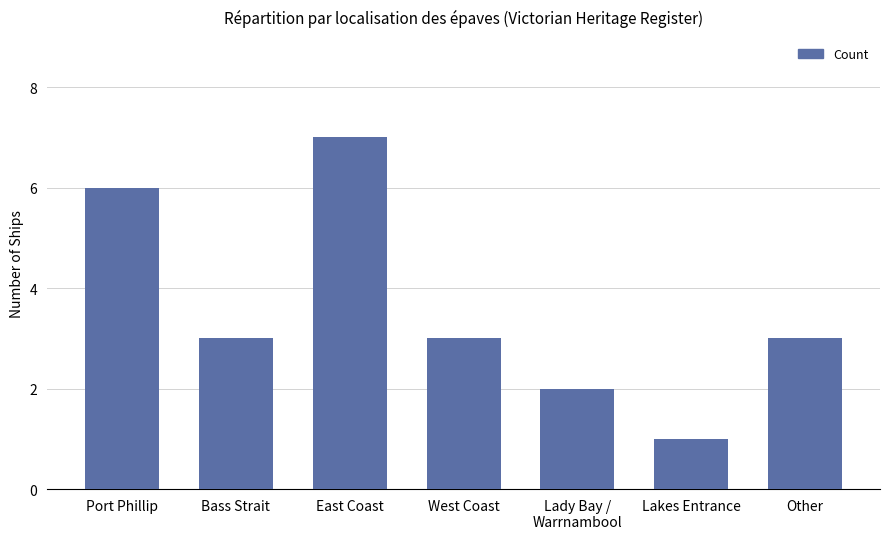

What is the average value?

4